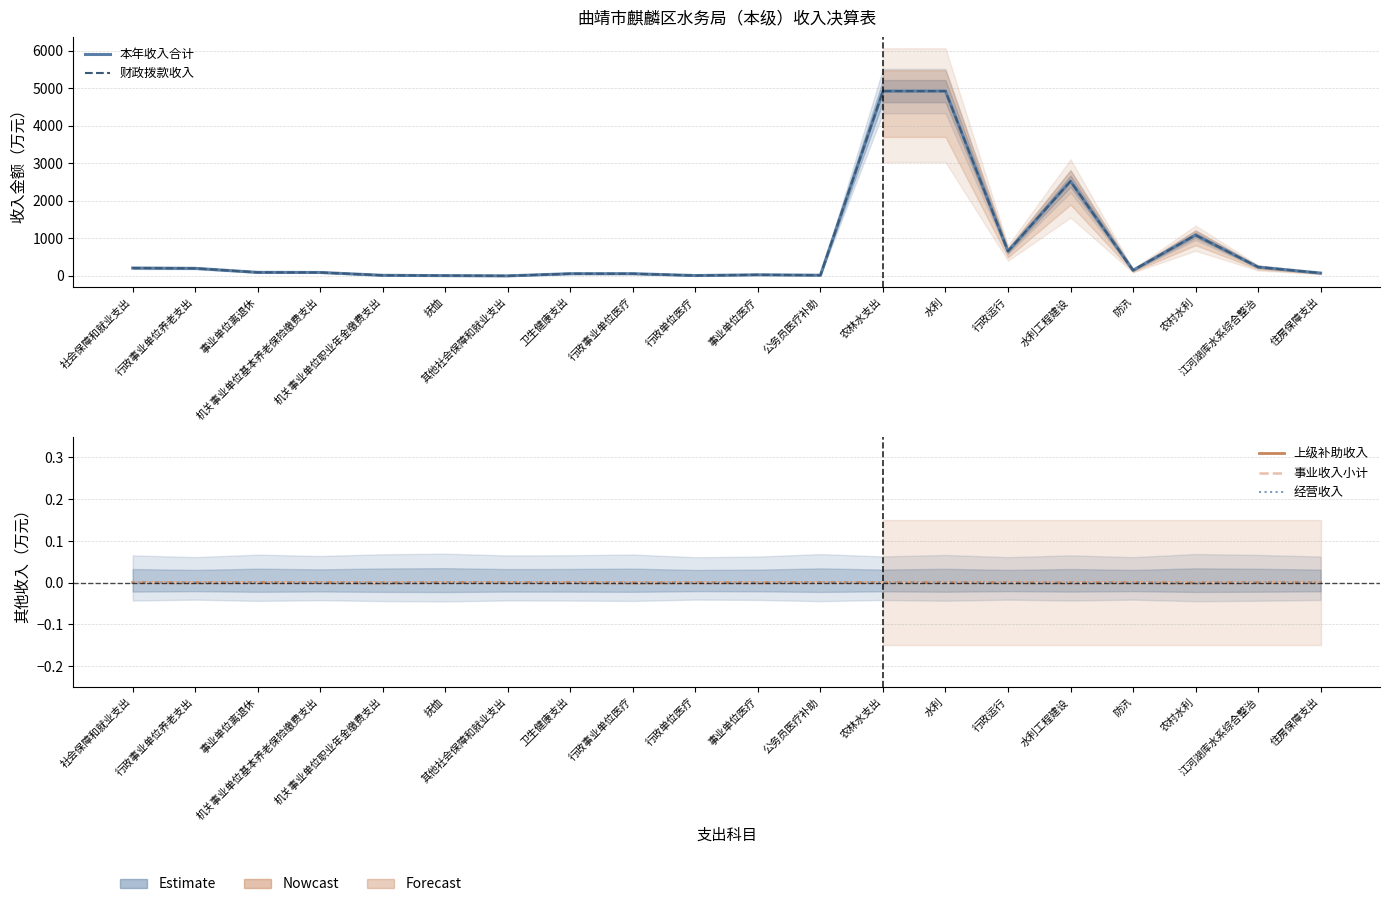

At 卫生健康支出, list the series in order from smallest to largest.

事业收入小计, 上级补助收入, 经营收入, 本年收入合计, 财政拨款收入